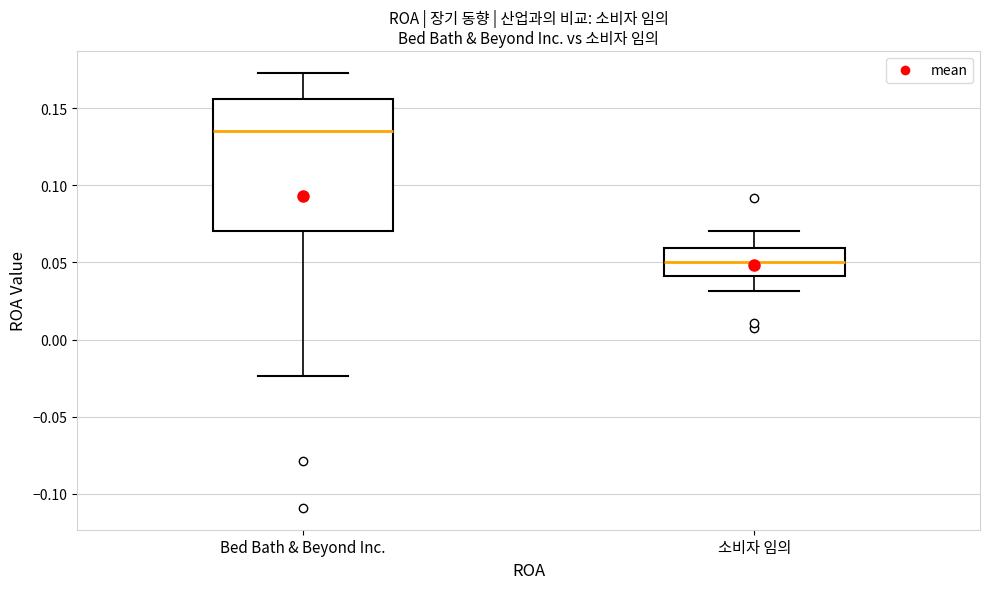

Reading left to right, transcribe this box plot: for each box, give where its median line is, the range the box spans, and where its two whiskers end, as read against the y-axis. The values are not printed on the chart, so give them approximately, as read against the axis.

Bed Bath & Beyond Inc.: median 0.135, box 0.070 to 0.155, whiskers -0.025 to 0.175
소비자 임의: median 0.050, box 0.040 to 0.060, whiskers 0.030 to 0.070